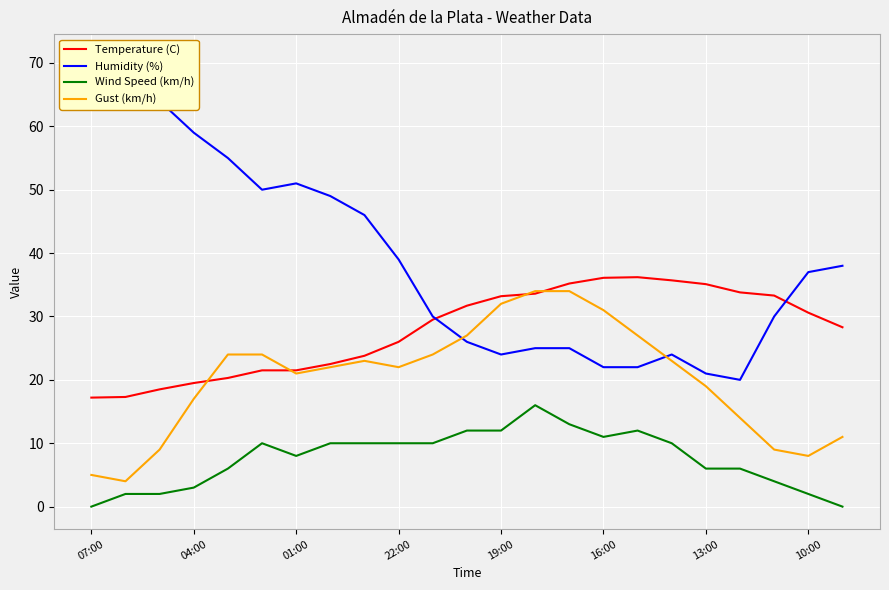

Reading left to right, list all the values displayed in this chart.

Temperature (C): 17.2	17.3	18.5	19.5	20.3	21.5	21.5	22.5	23.8	26.0	29.5	31.7	33.2	33.6	35.2	36.1	36.2	35.7	35.1	33.8	33.3	30.6	28.3
Humidity (%): 71.0	69.0	64.0	59.0	55.0	50.0	51.0	49.0	46.0	39.0	30.0	26.0	24.0	25.0	25.0	22.0	22.0	24.0	21.0	20.0	30.0	37.0	38.0
Wind Speed (km/h): 0.0	2.0	2.0	3.0	6.0	10.0	8.0	10.0	10.0	10.0	10.0	12.0	12.0	16.0	13.0	11.0	12.0	10.0	6.0	6.0	4.0	2.0	0.0
Gust (km/h): 5.0	4.0	9.0	17.0	24.0	24.0	21.0	22.0	23.0	22.0	24.0	27.0	32.0	34.0	34.0	31.0	27.0	23.0	19.0	14.0	9.0	8.0	11.0